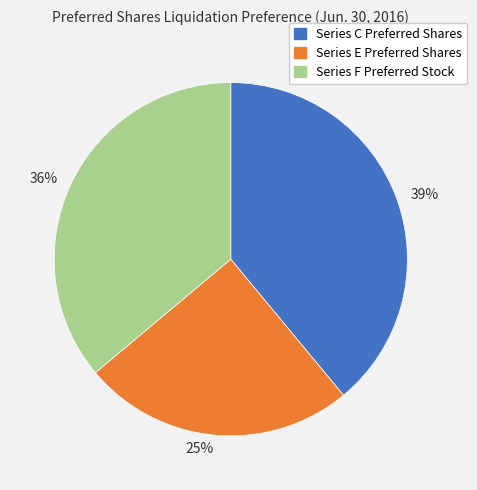

To the nearest percent, what portion does 25% represent?

25%